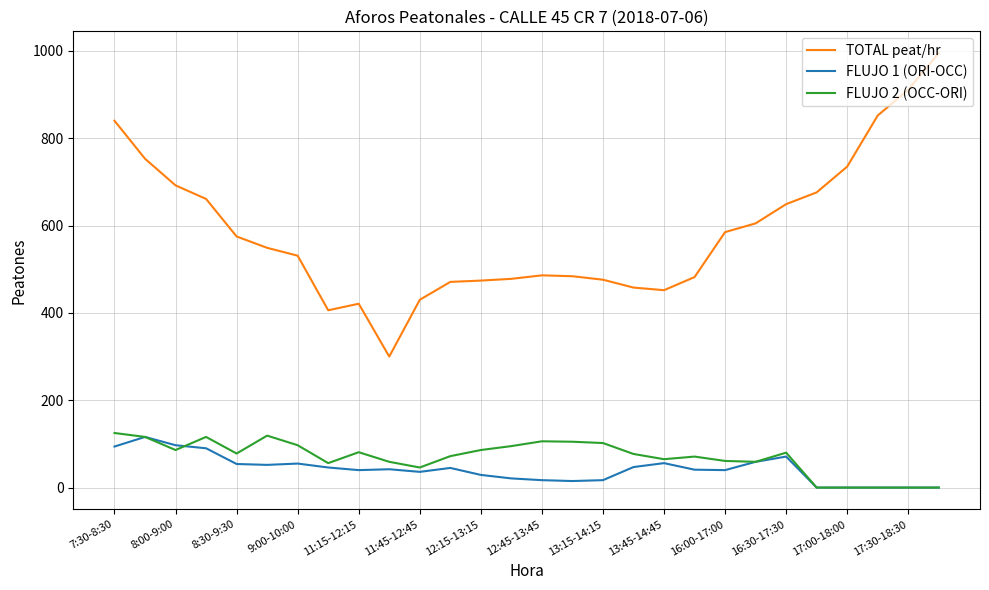

Does the chart display data point markers on the line(s)?

No